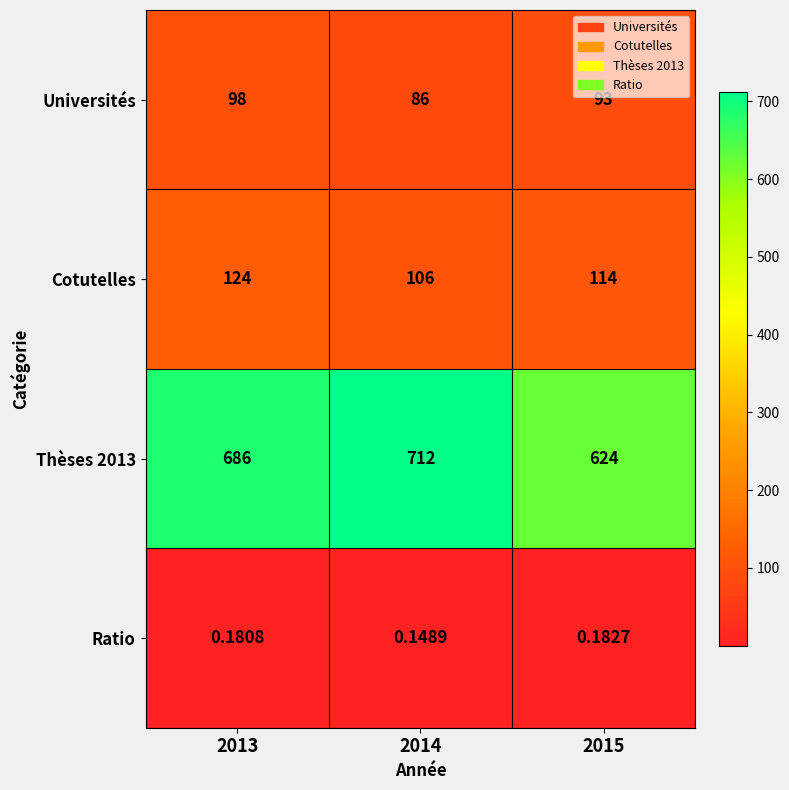

Is the value of Cotutelles at 2015 greater than the value of Thèses 2013 at 2014?

No